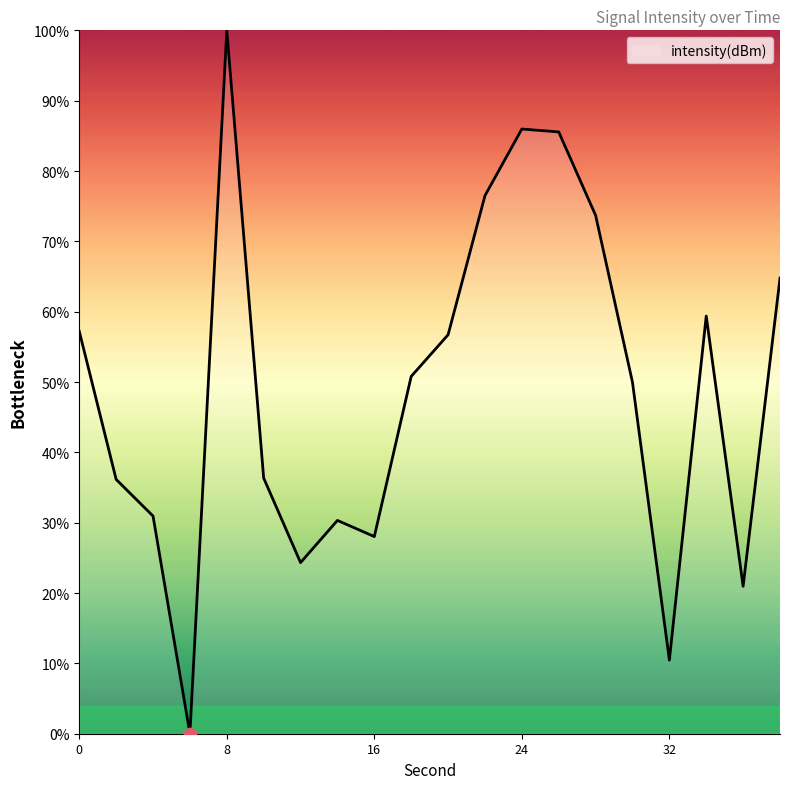

What is the difference between the maximum and minimum values?

100.0